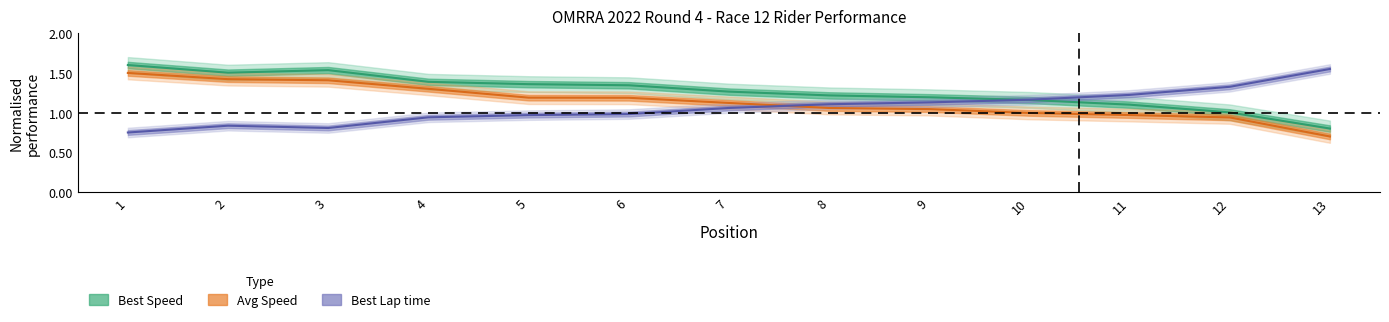

Reading left to right, what are all the values shown in this chart?

Best Speed line: 1=1.6	2=1.5	3=1.5	4=1.4	5=1.4	6=1.3	7=1.3	8=1.2	9=1.2	10=1.2	11=1.1	12=1.0	13=0.8
Avg Speed line: 1=1.5	2=1.4	3=1.4	4=1.3	5=1.2	6=1.2	7=1.1	8=1.1	9=1.0	10=1.0	11=1.0	12=0.9	13=0.7
Best Lap line: 1=0.8	2=0.8	3=0.8	4=0.9	5=1.0	6=1.0	7=1.1	8=1.1	9=1.1	10=1.2	11=1.2	12=1.3	13=1.6